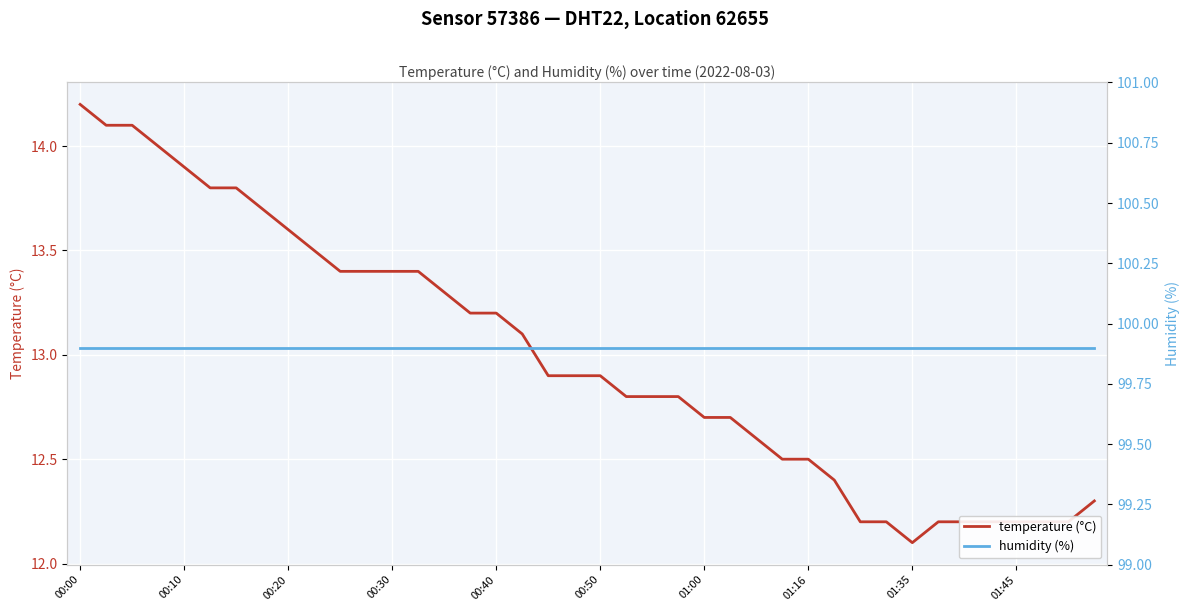

Count the number of data series in this chart.

2